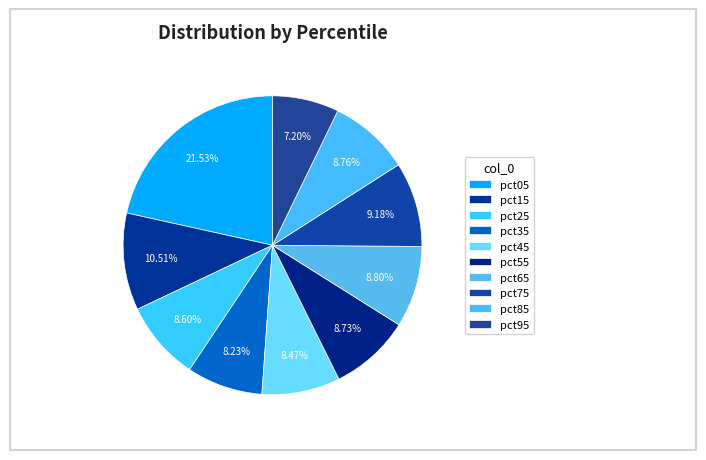

What percentage is NOT represented by pct85?

91.2%